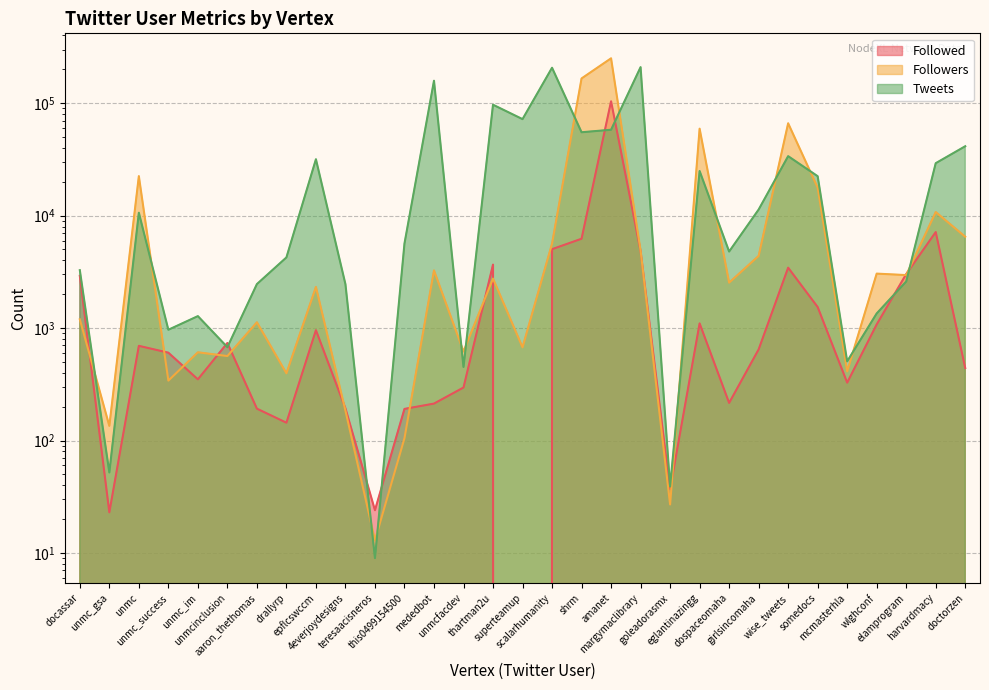

What is the highest value of the Followed series?

103918